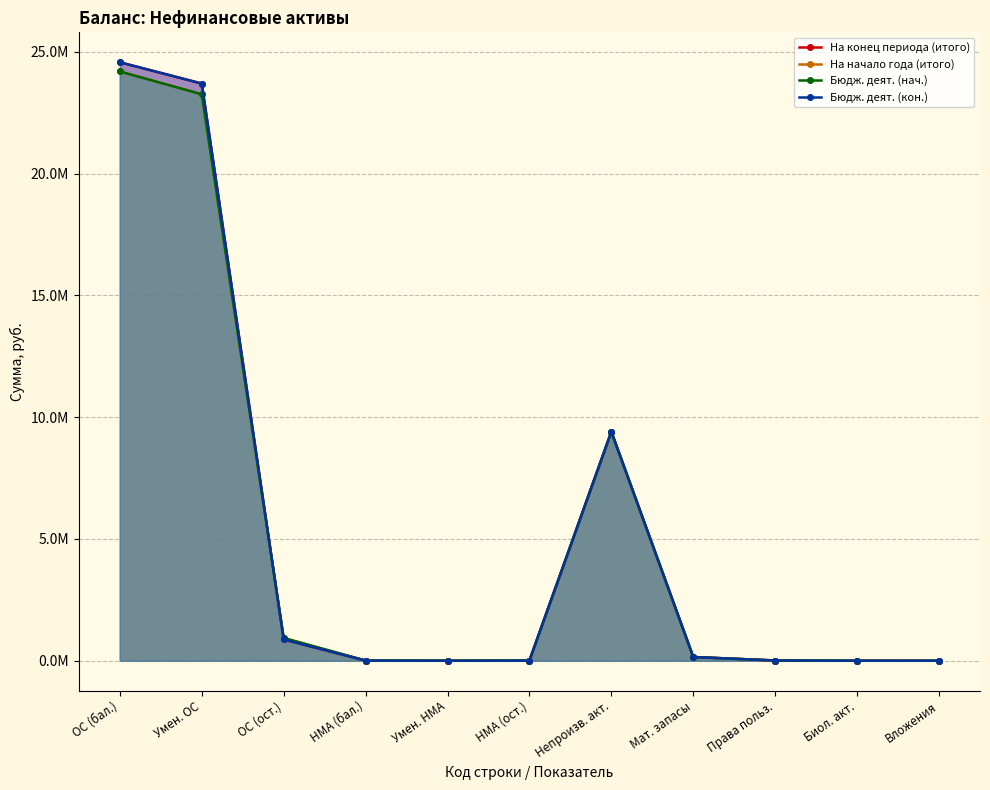

How many positive values does the Бюдж. деят. (нач.) series have?

8